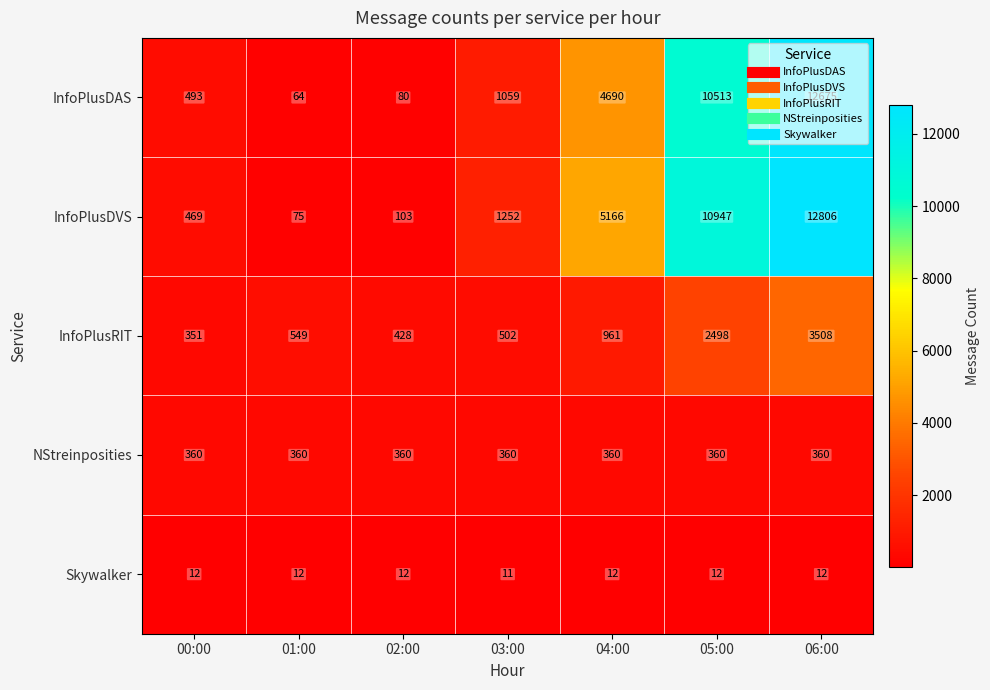

Which series has the widest spread of values?

InfoPlusDVS